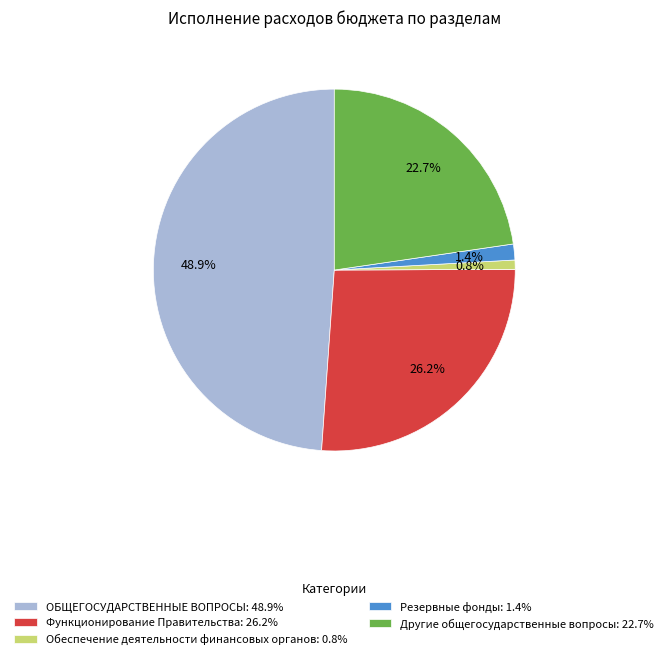

What portion of the pie excludes Другие общегосударственные вопросы: 22.7%?

77.3%